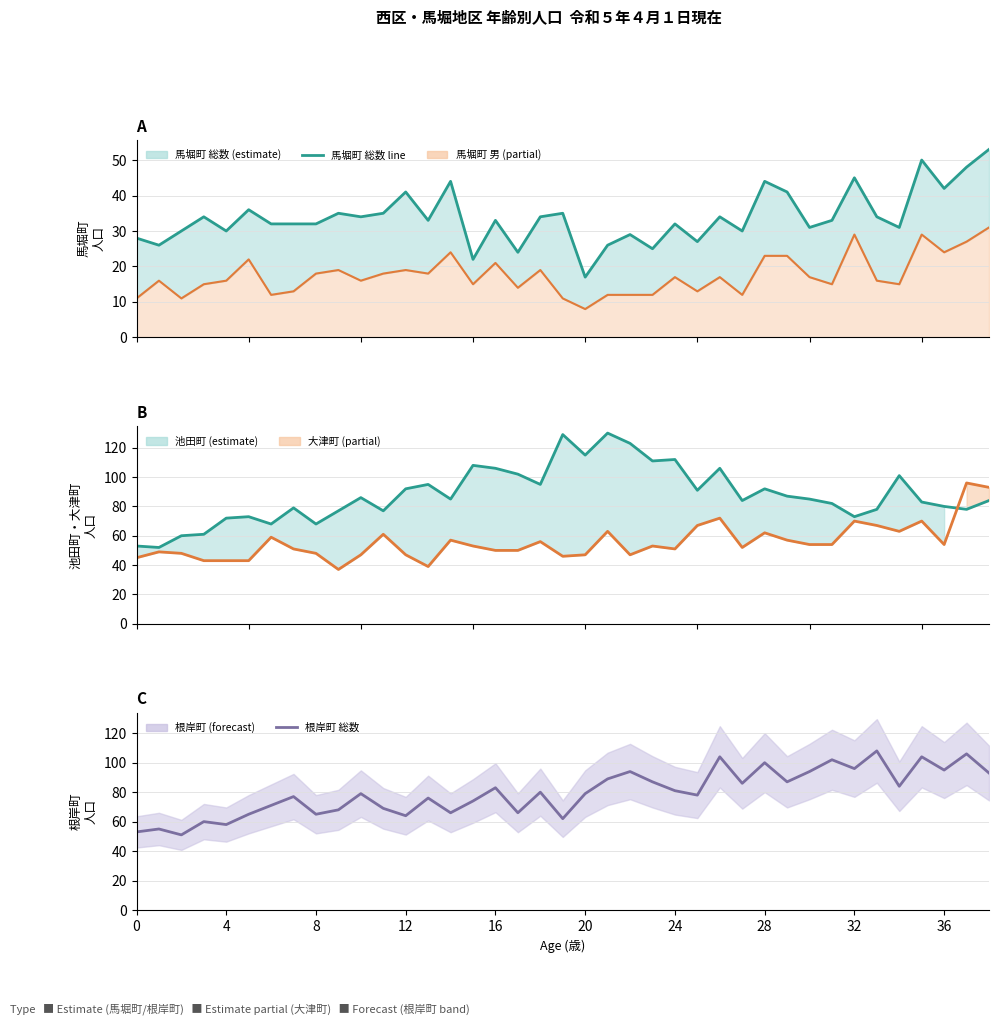

How many lines are shown in the chart?

5